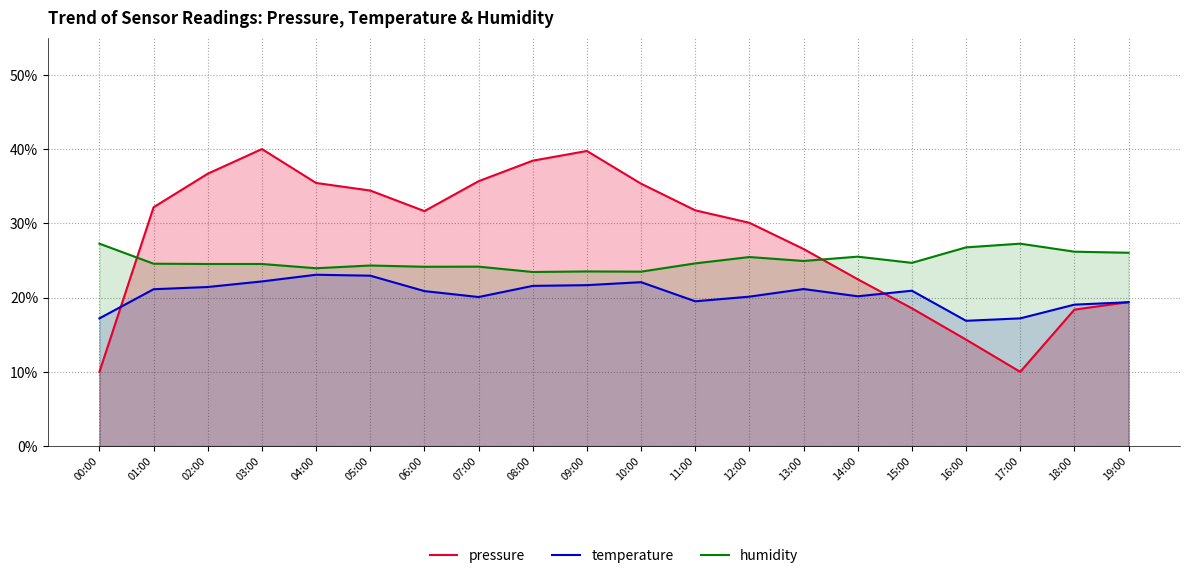

What is the label of the 10th point from the right?

10:00